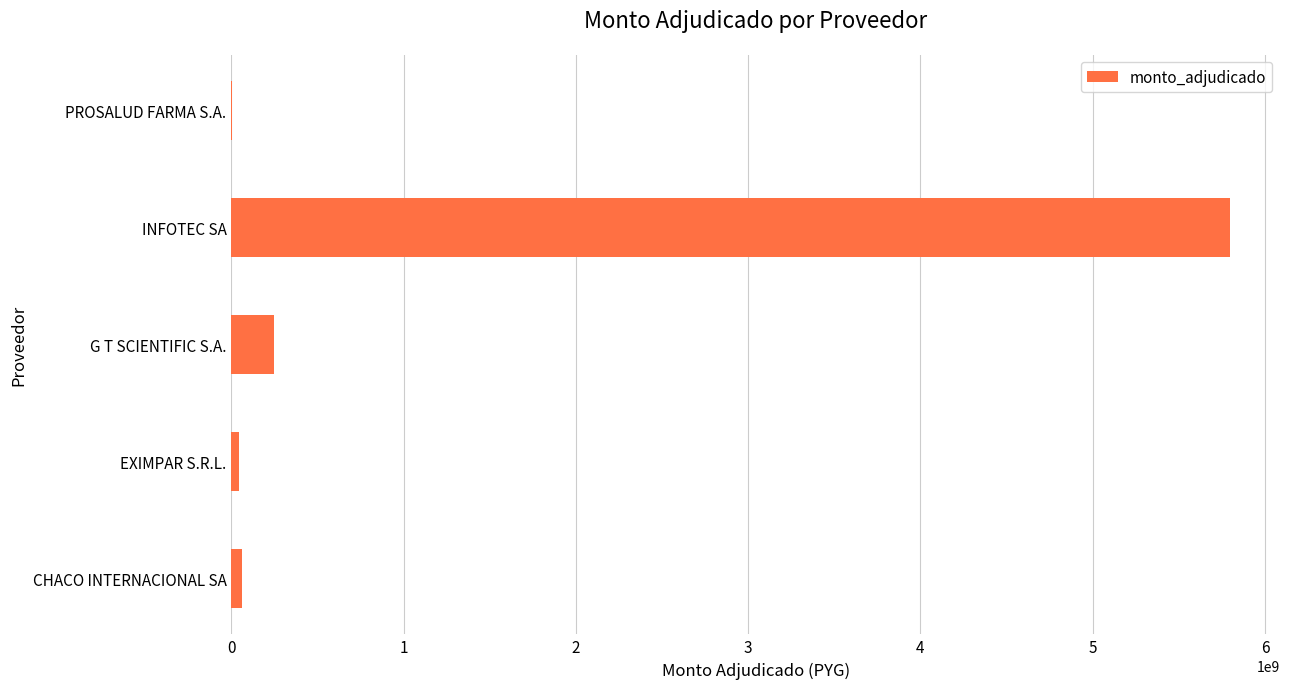

The chart shows a value of 8423242519 at INFOTEC SA. True or false?

False